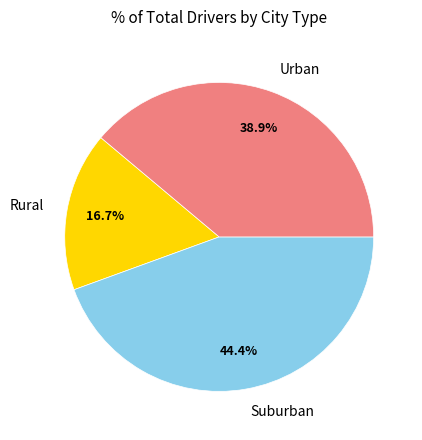

Is there any slice that represents more than half of the pie?

No